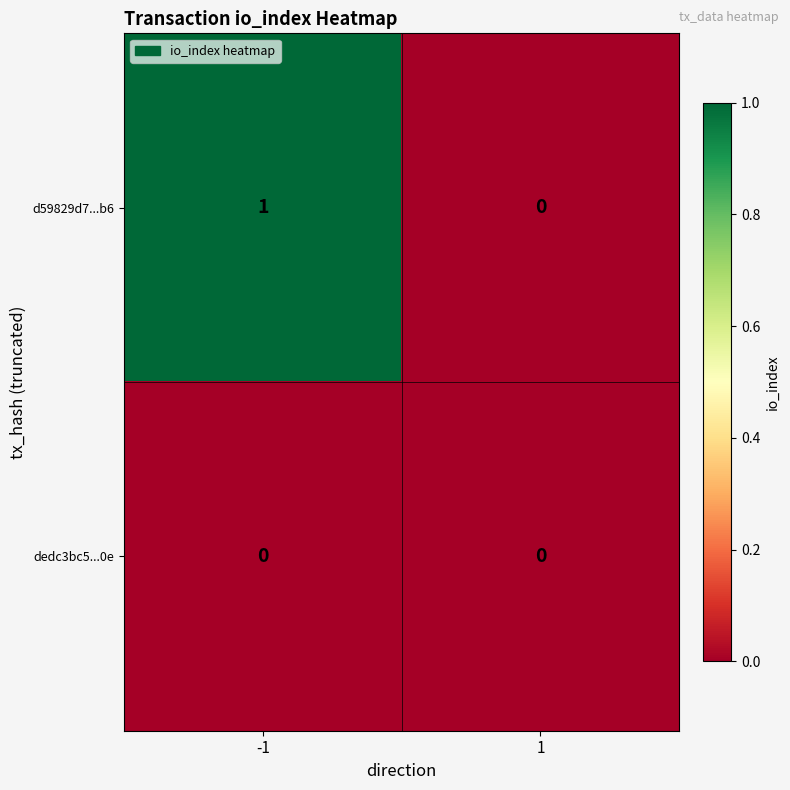

Reading left to right, extract all data points from this chart.

d59829d7...b6: -1=1	1=0
dedc3bc5...0e: -1=0	1=0